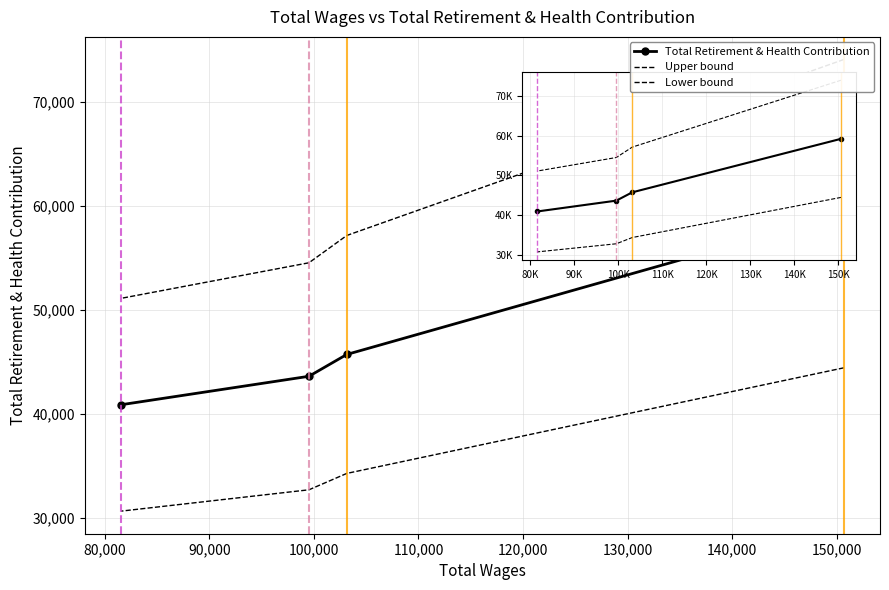

List the series in order of their peak value, highest first.

Upper bound, Total Retirement & Health Contribution, Lower bound